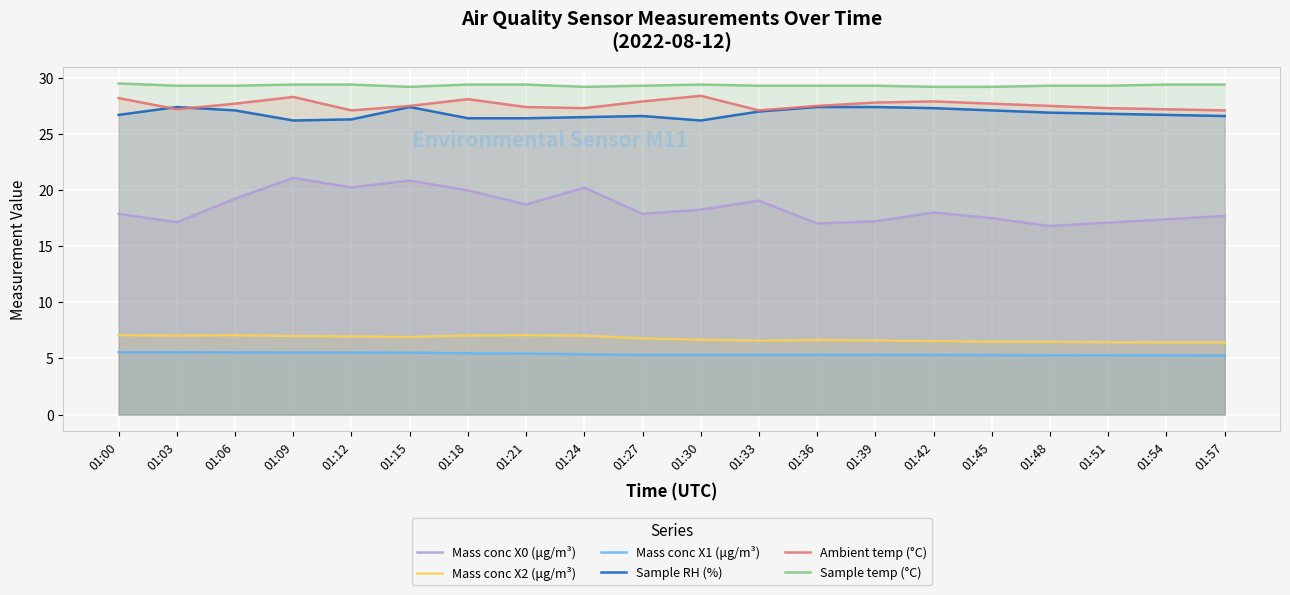

Rank the categories by Mass conc X0 (μg/m³) value from lowest to highest.

01:48, 01:36, 01:51, 01:03, 01:39, 01:54, 01:45, 01:57, 01:00, 01:27, 01:42, 01:30, 01:21, 01:33, 01:06, 01:18, 01:24, 01:12, 01:15, 01:09